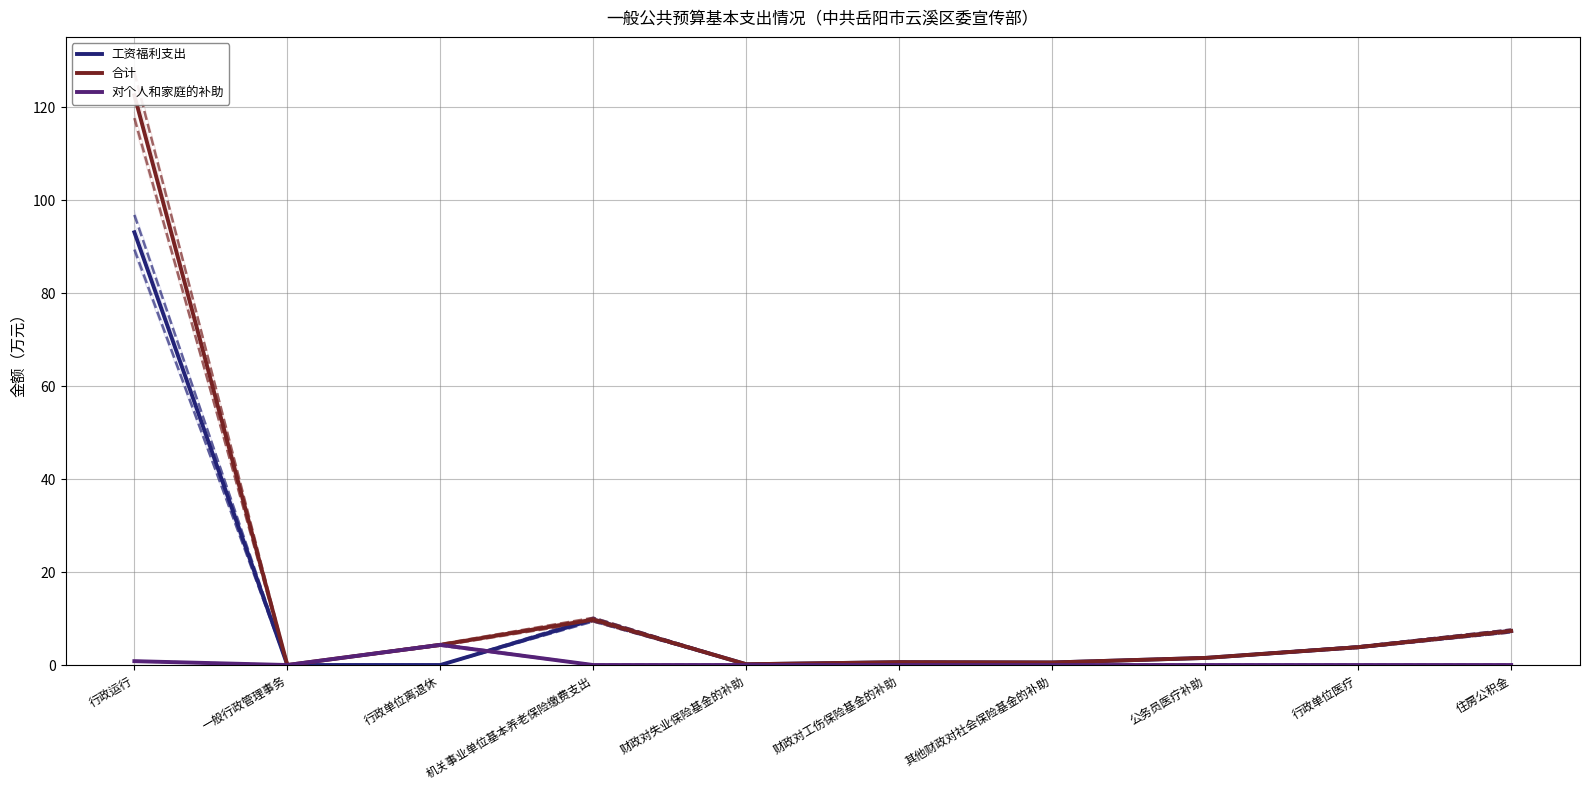

What is the difference between the maximum and minimum values in the 工资福利支出 series?

93.1